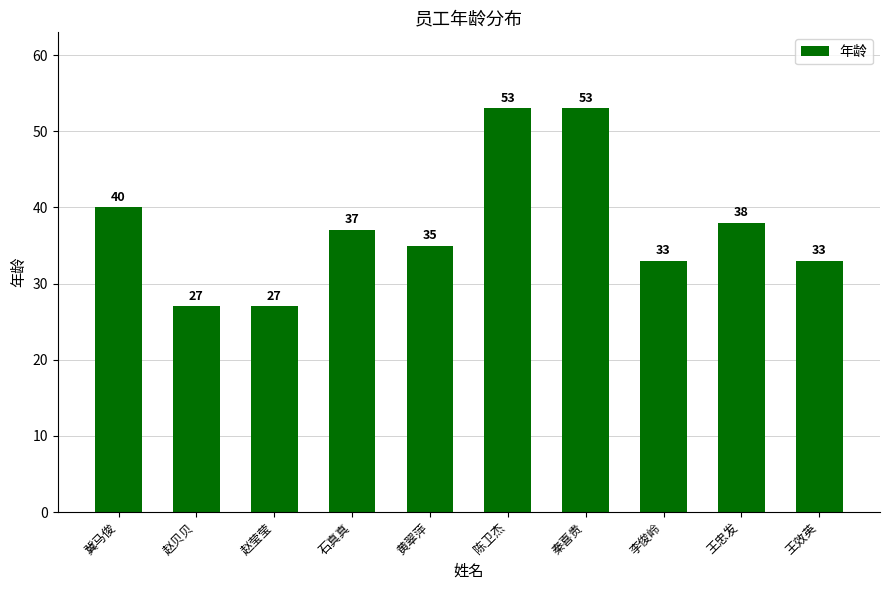

The chart shows a value of 30 at 陈卫杰. True or false?

False